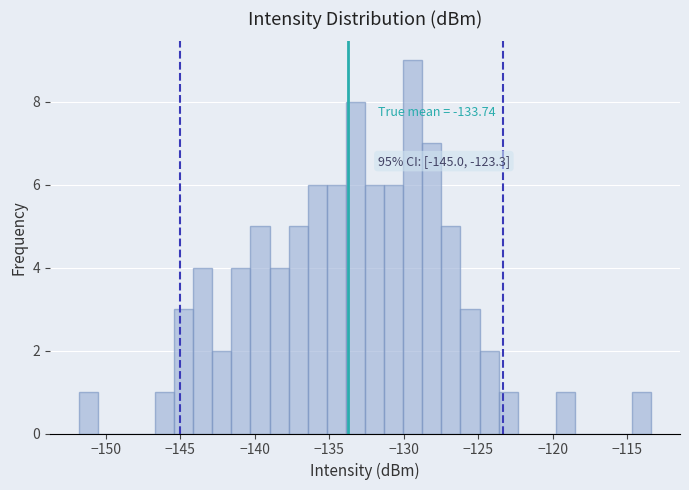

Around what value on the x-axis is the tallest bar? Give the approximate position of its centre, as read against the axis.

-129.5